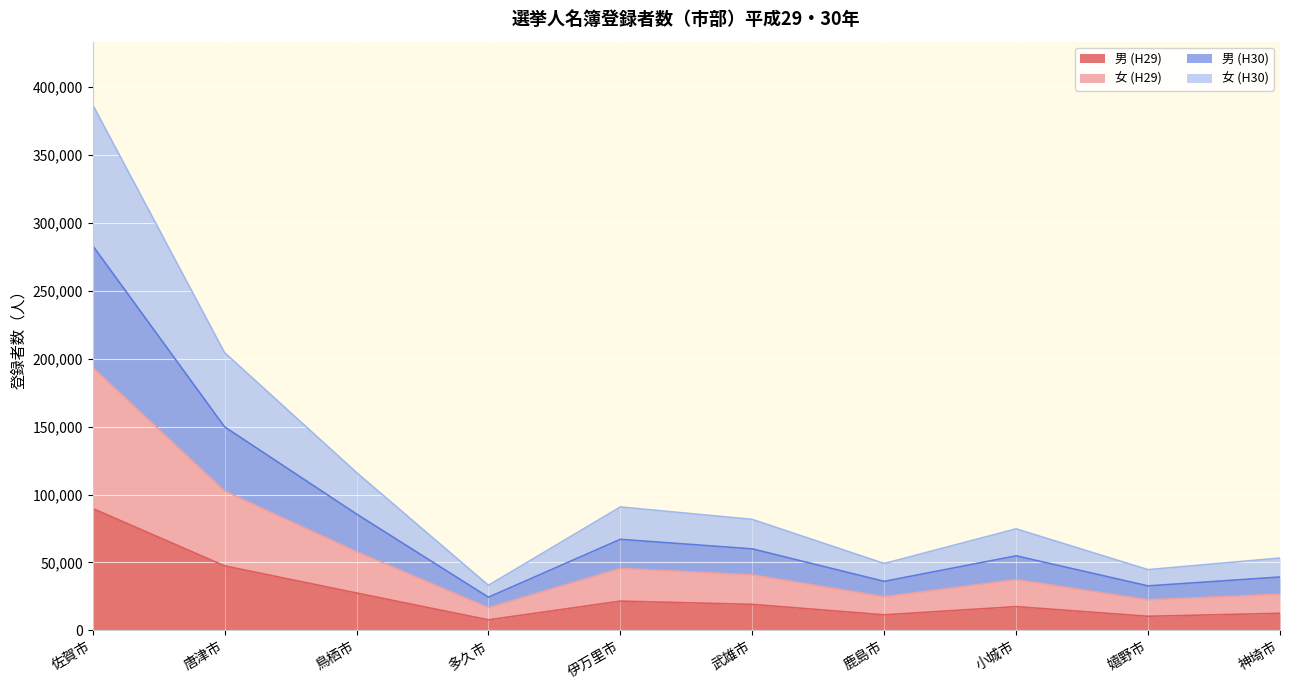

The value of 女 (H29) at 鹿島市 is 24777. True or false?

True